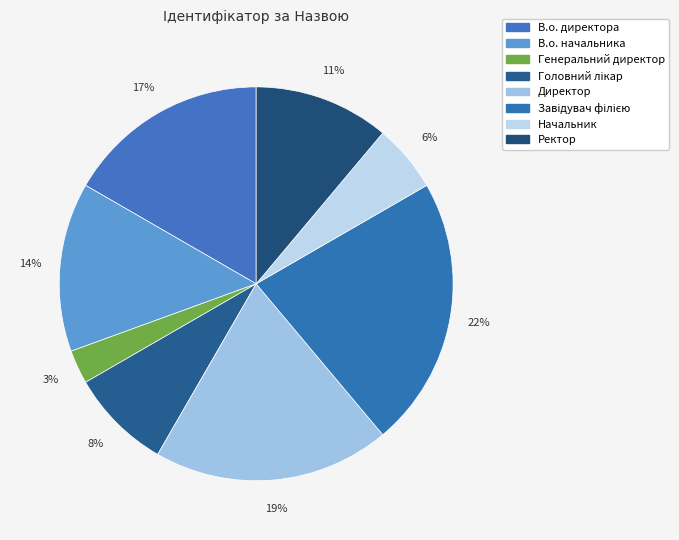

Between В.о. директора and Директор, which is larger?

Директор